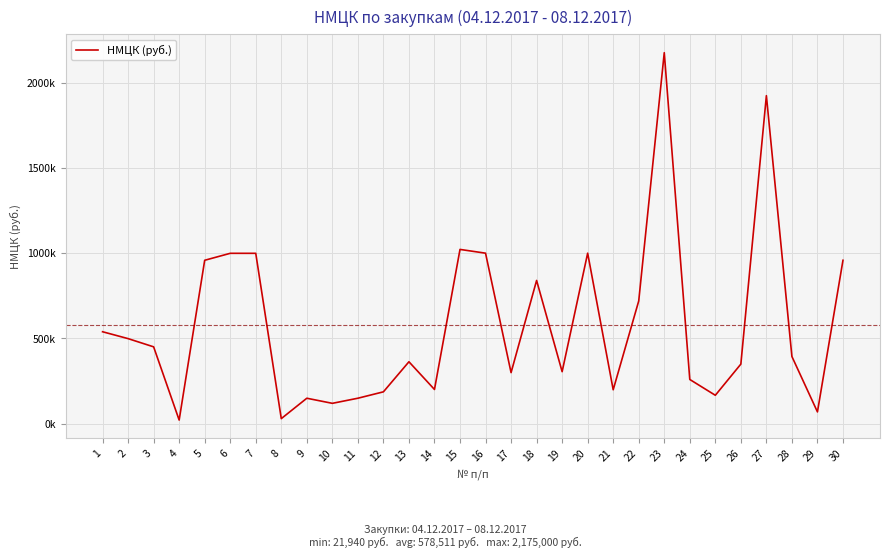

What is the sum of all values?

17355317.6